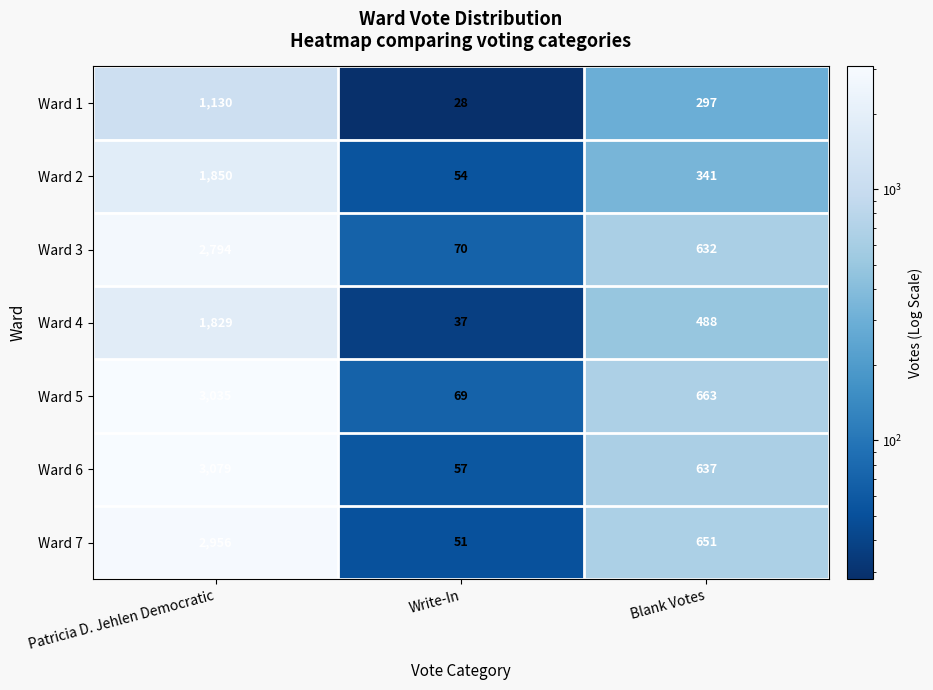

Count the number of data series in this chart.

7